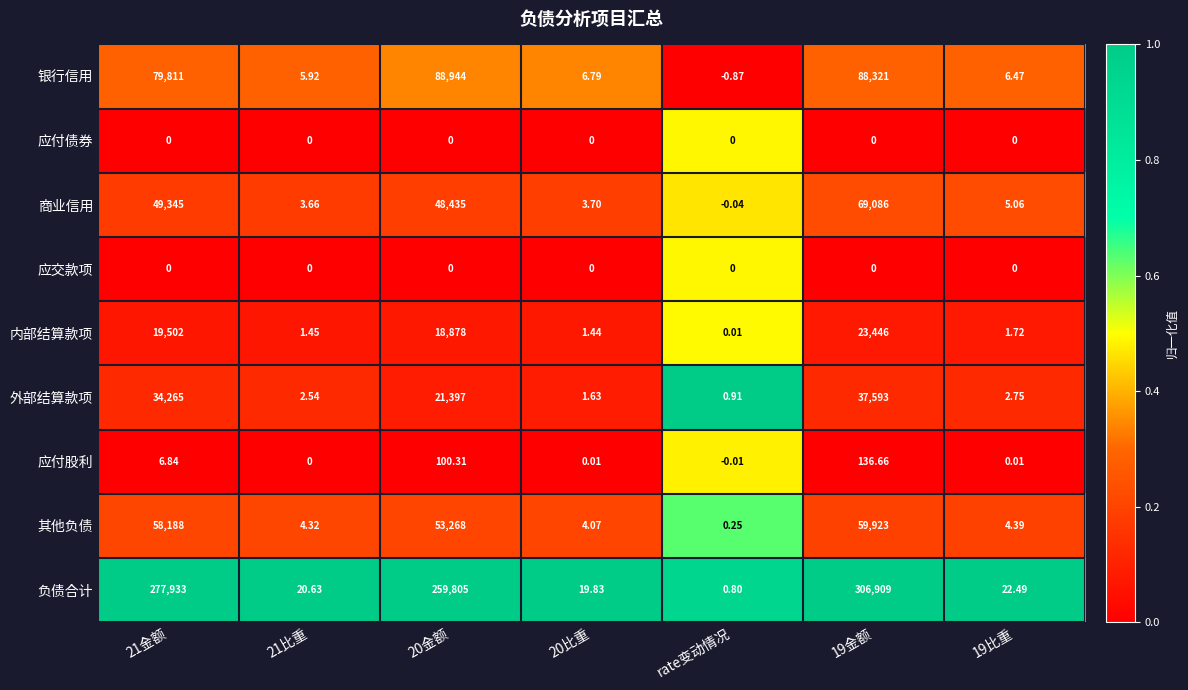

Which series has the largest range (max minus min)?

负债合计